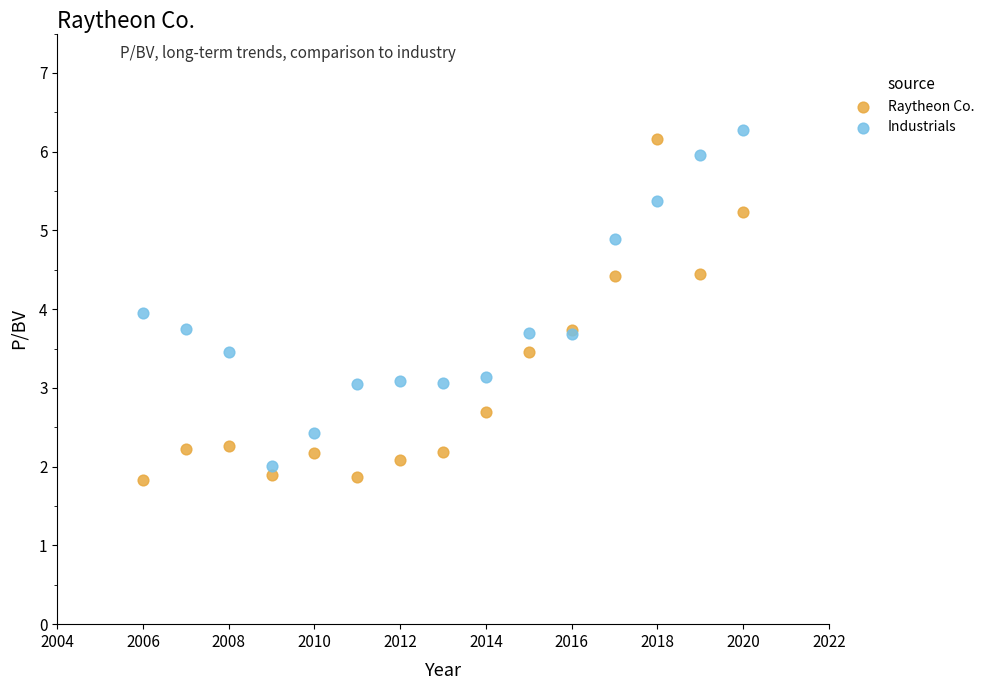

What are all the series names shown in the legend?

Raytheon Co., Industrials